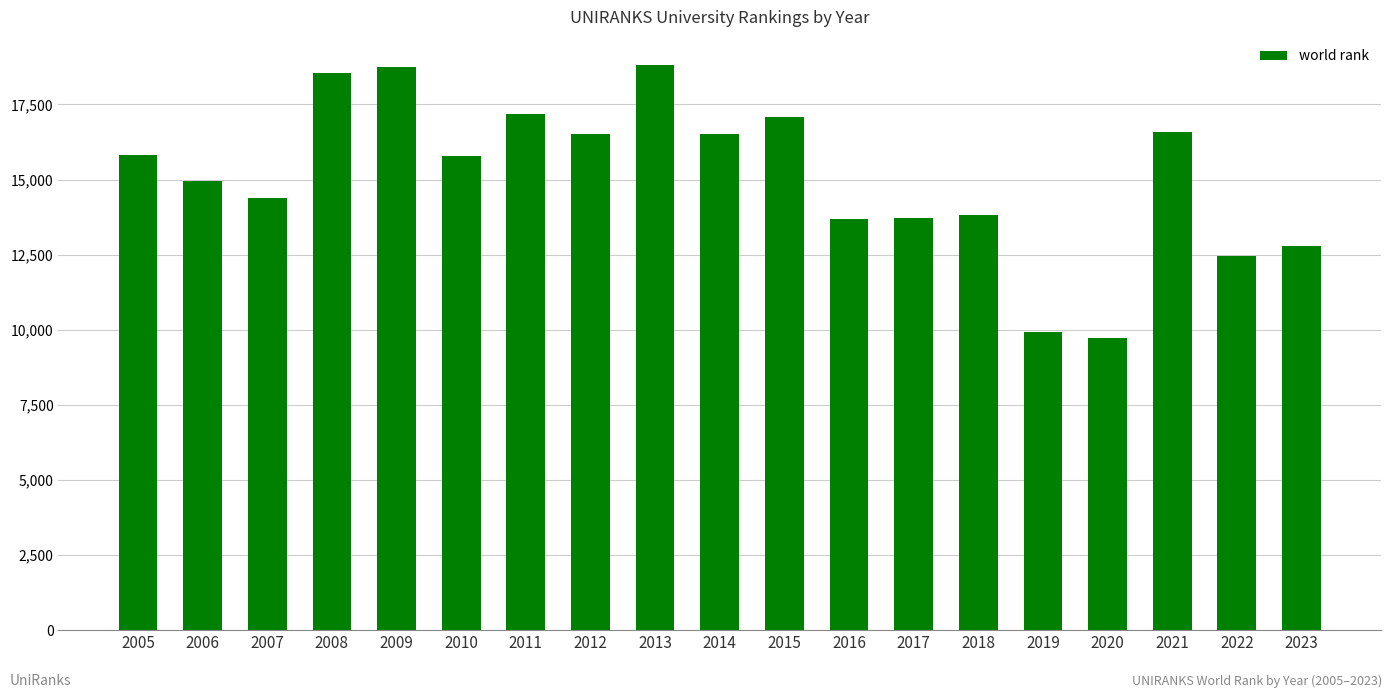

What is the value of the 3rd bar from the left?

14403